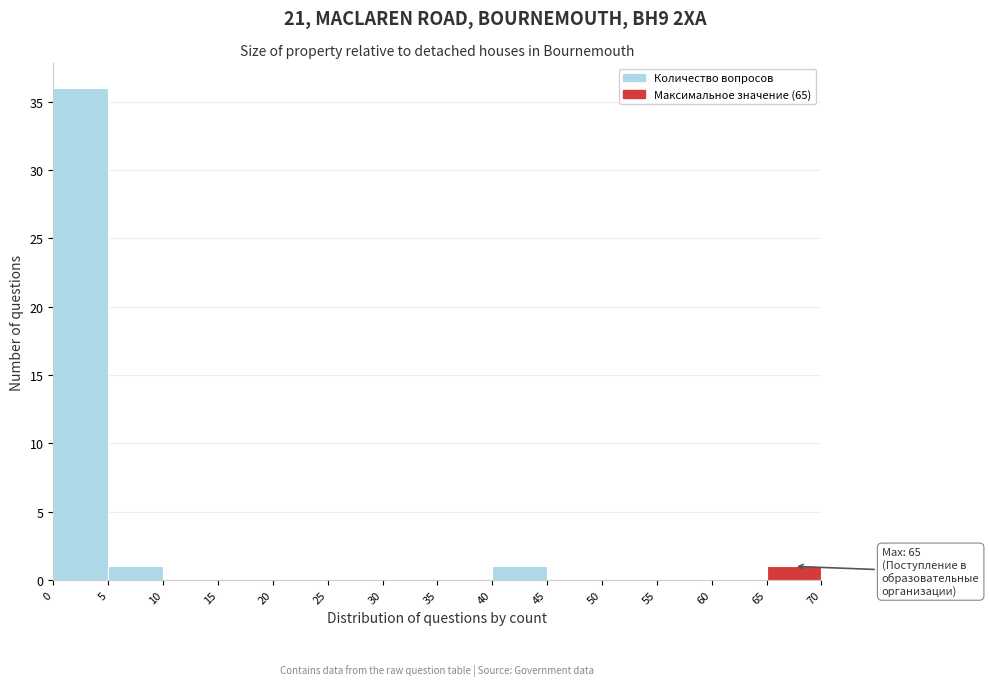

Over which range of the x-axis is the bar tallest?

0 to 5